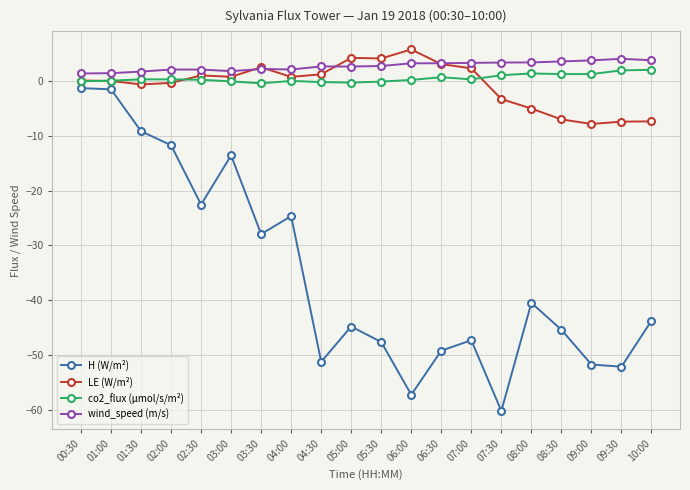

Read the co2_flux (µmol/s/m²) value at 09:00.

1.3